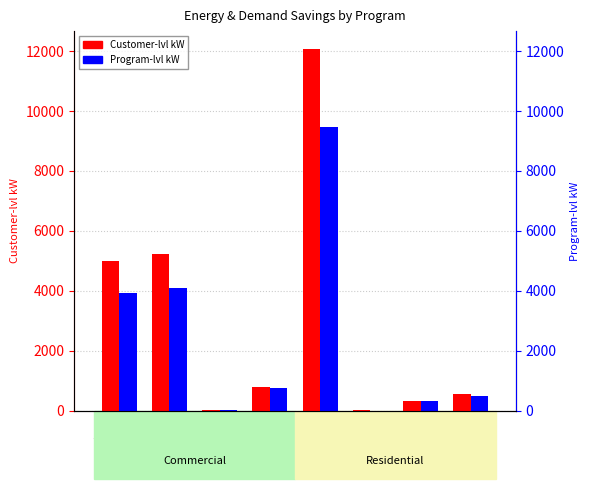

How many data points in Customer-lvl kW are less than 781?

4